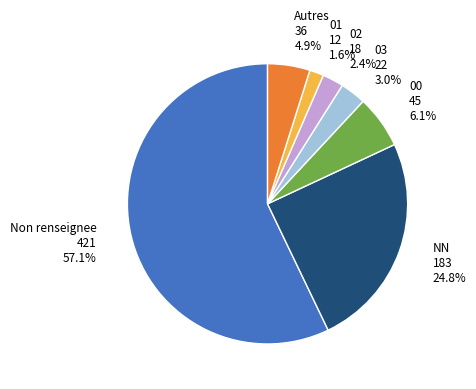

How many segments does this pie chart have?

7